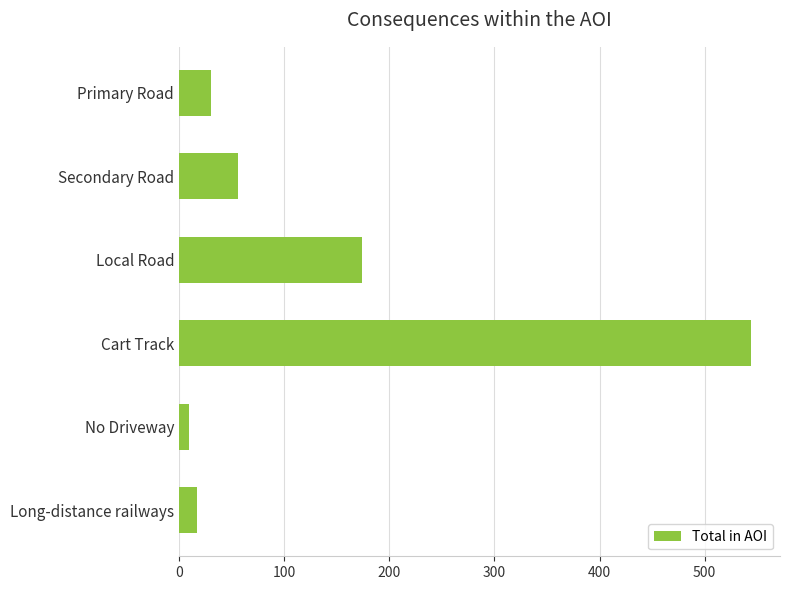

True or false: the data shows 544.4 at Cart Track.

True